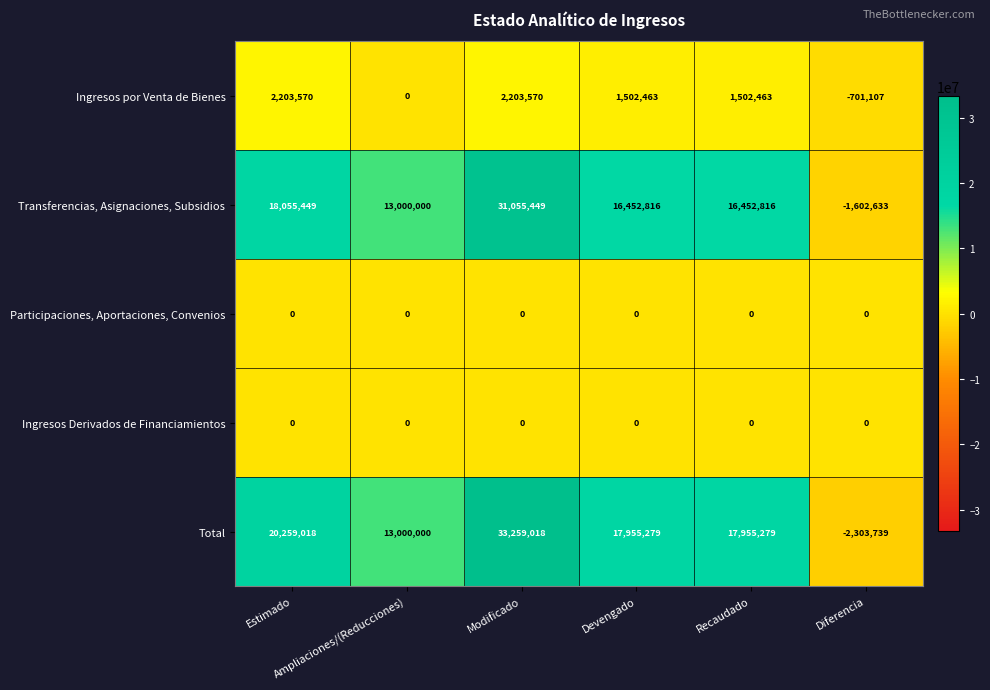

Which series has the largest range (max minus min)?

Total